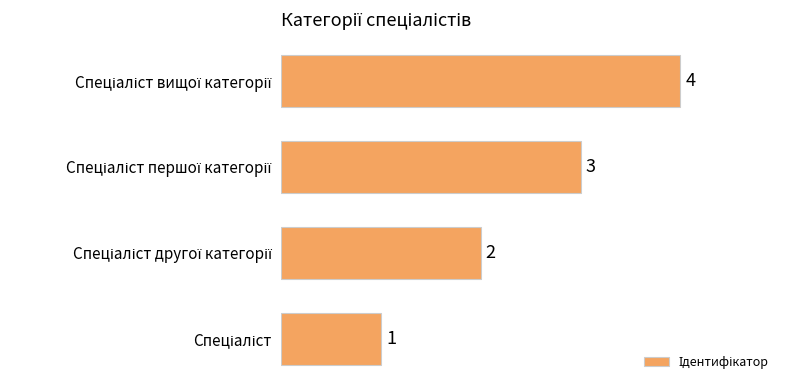

What is the difference between the maximum and minimum values?

3